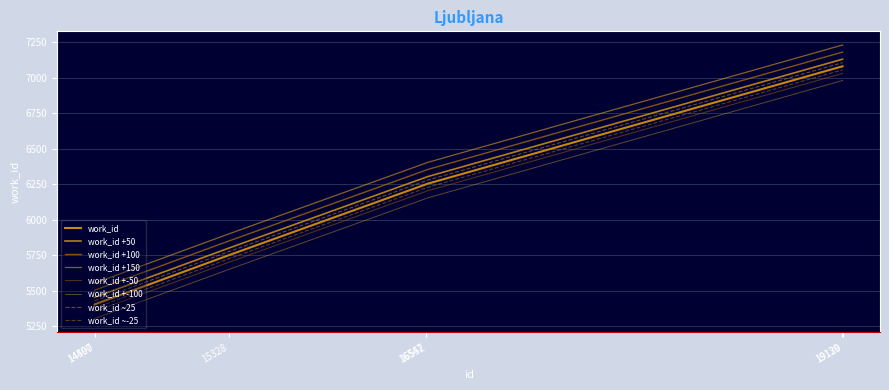

Which category has the lowest value across all series?

14497